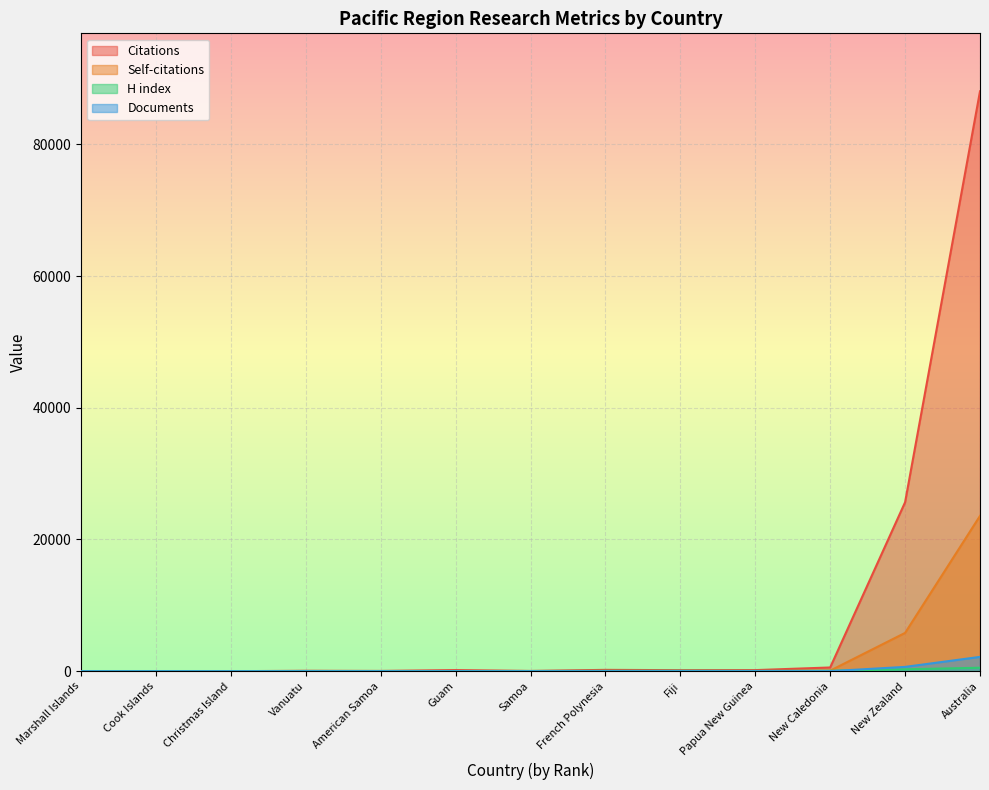

What are all the series names shown in the legend?

Citations, Self-citations, H index, Documents